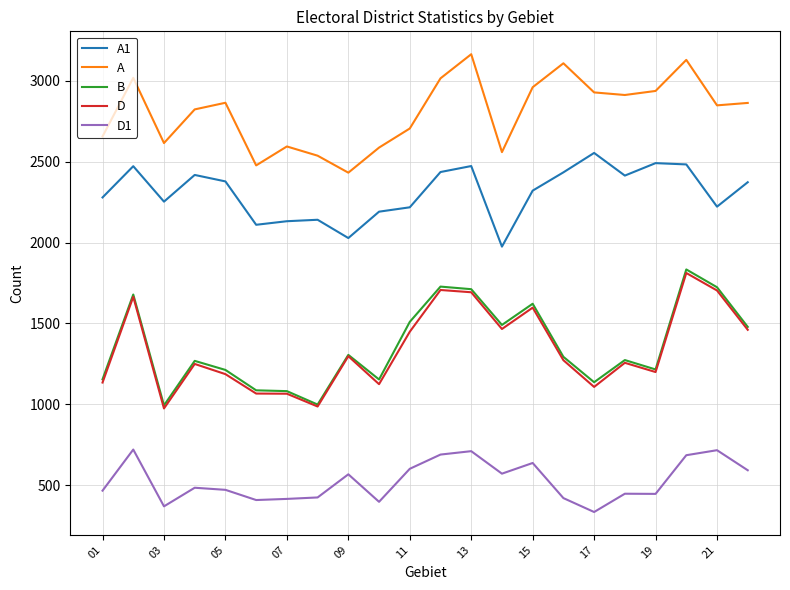

What is the lowest value of the D series?

975